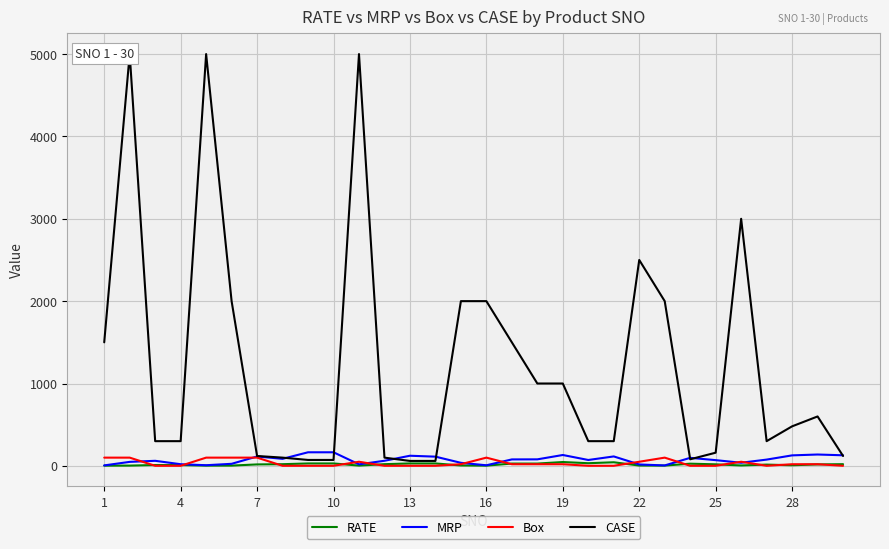

In RATE, how many points are higher than both neighbors (excluding endpoints)?

5